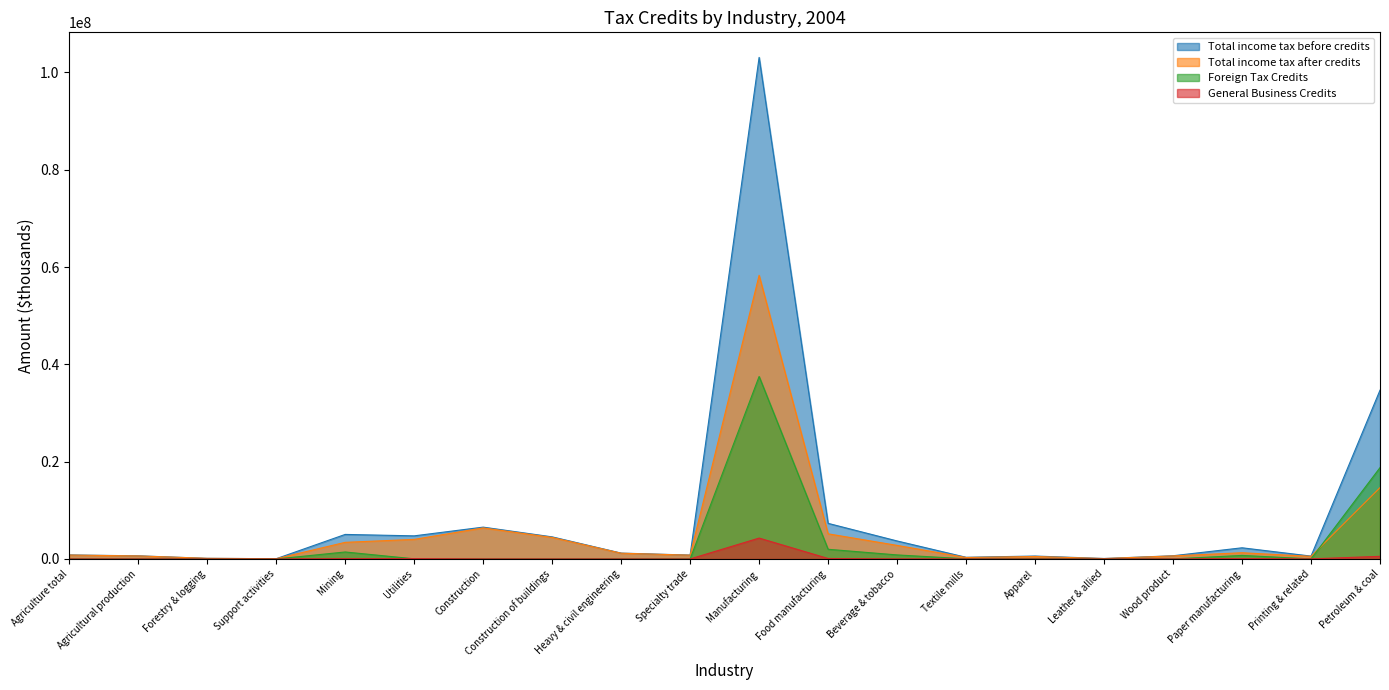

List the series in order of their overall mean, lowest first.

General Business Credits, Foreign Tax Credits, Total income tax after credits, Total income tax before credits